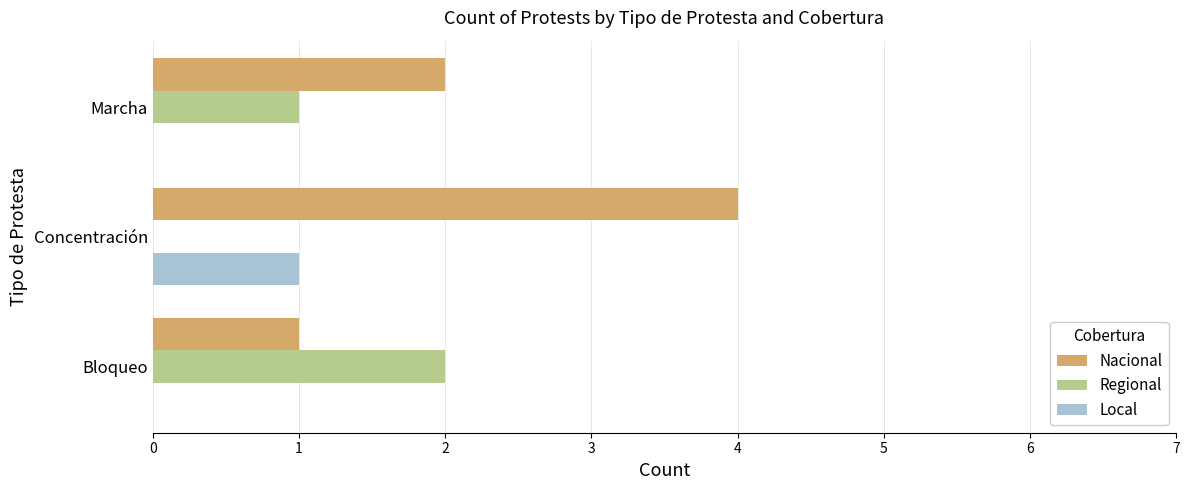

Which series has the widest spread of values?

Nacional